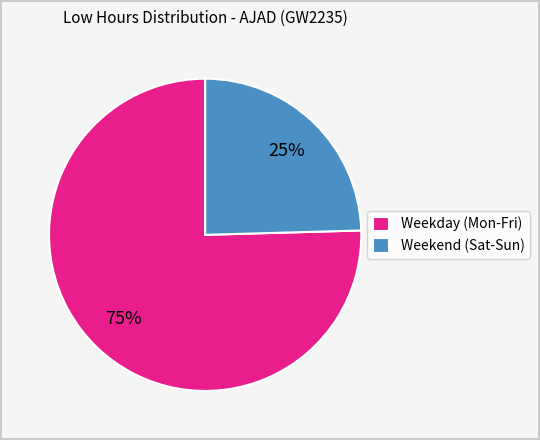

Is there a majority slice in this chart?

Yes